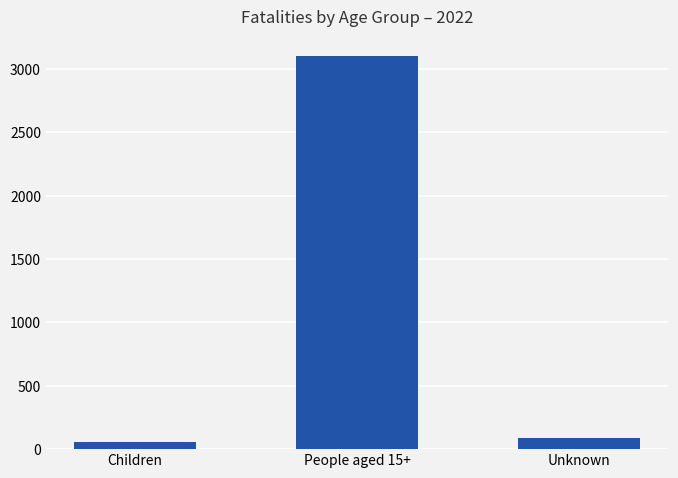

Reading left to right, what are all the values shown in this chart?

54	3102	87